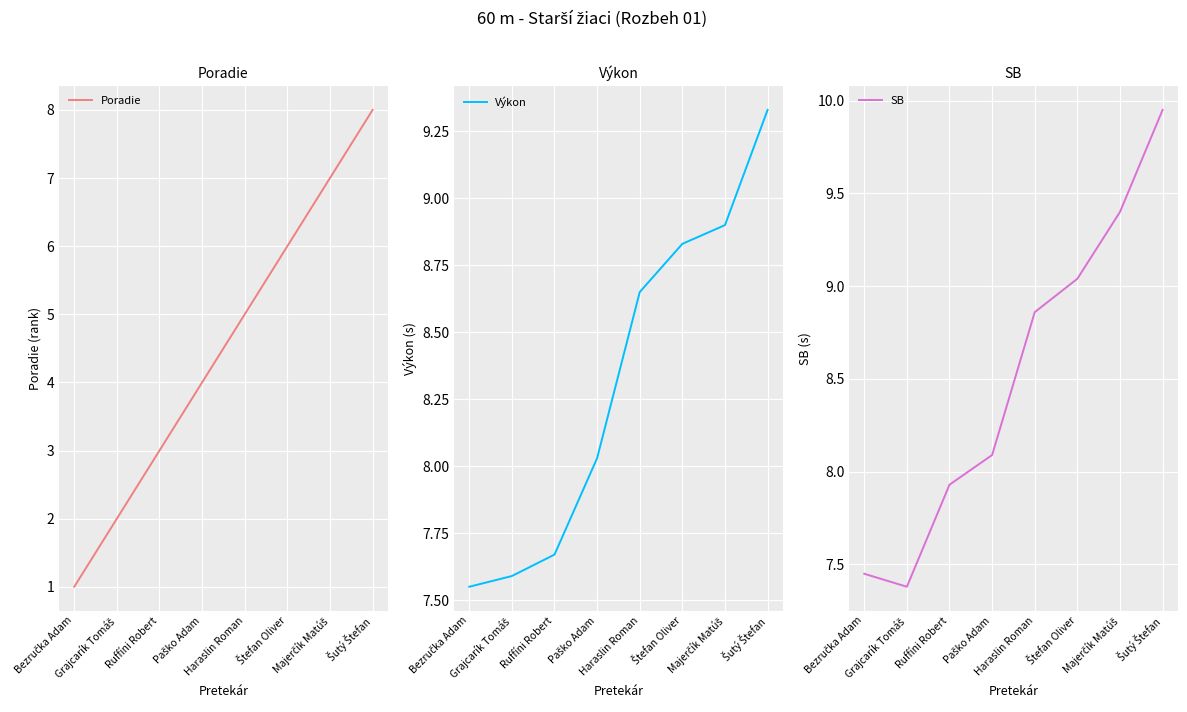

Is it true that SB equals 7.5 at Bezručka Adam?

True